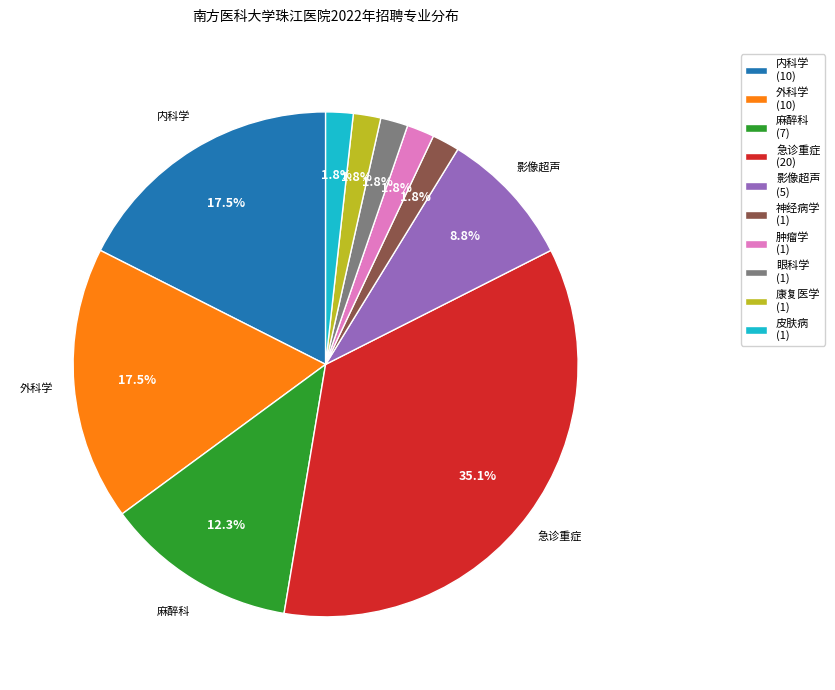

Is 皮肤病 (1) the majority of the pie?

No